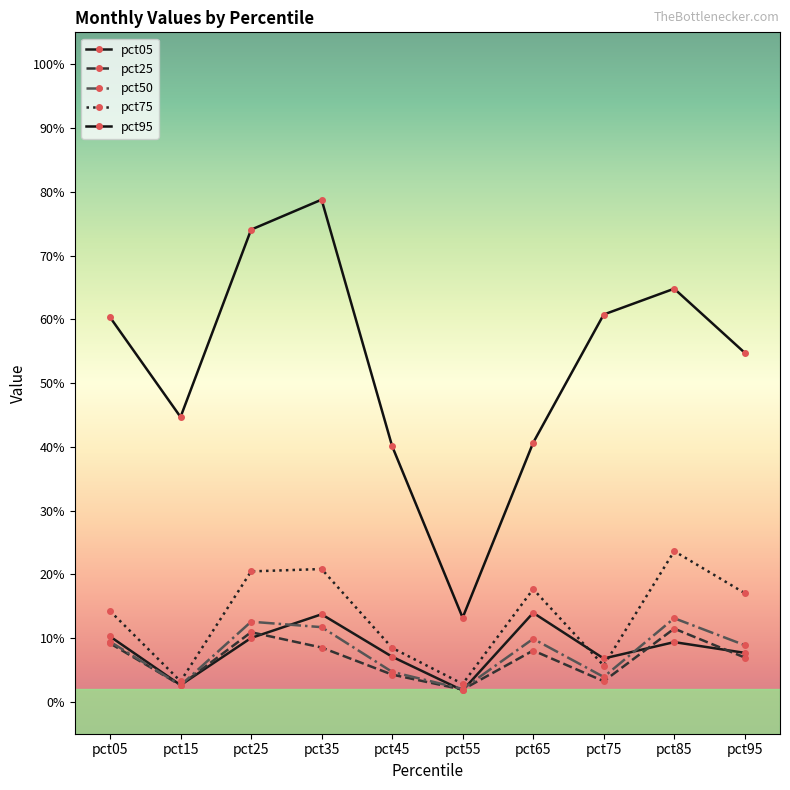

Which has a higher value, pct65 or pct35?

pct65